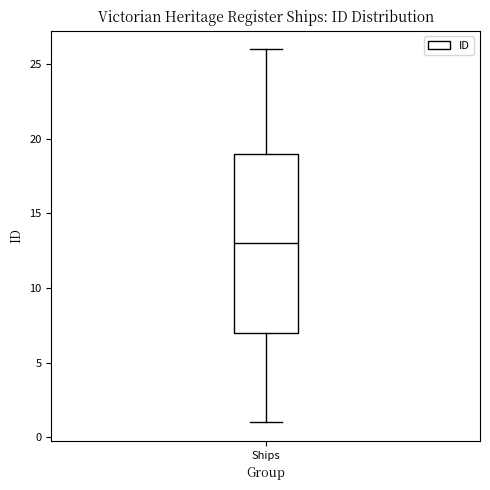

Read this box plot against the y-axis: the position of the median line, the range covered by the box, and the ends of both whiskers. The values are not printed on the chart, so give them approximately, as read against the axis.

median 13, box 7 to 19, whiskers 1 to 26